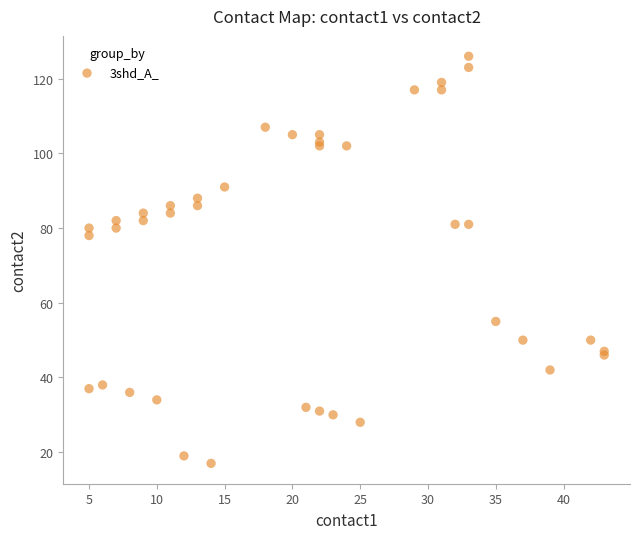

What Y value in the scatter plot is closest to 71?

78